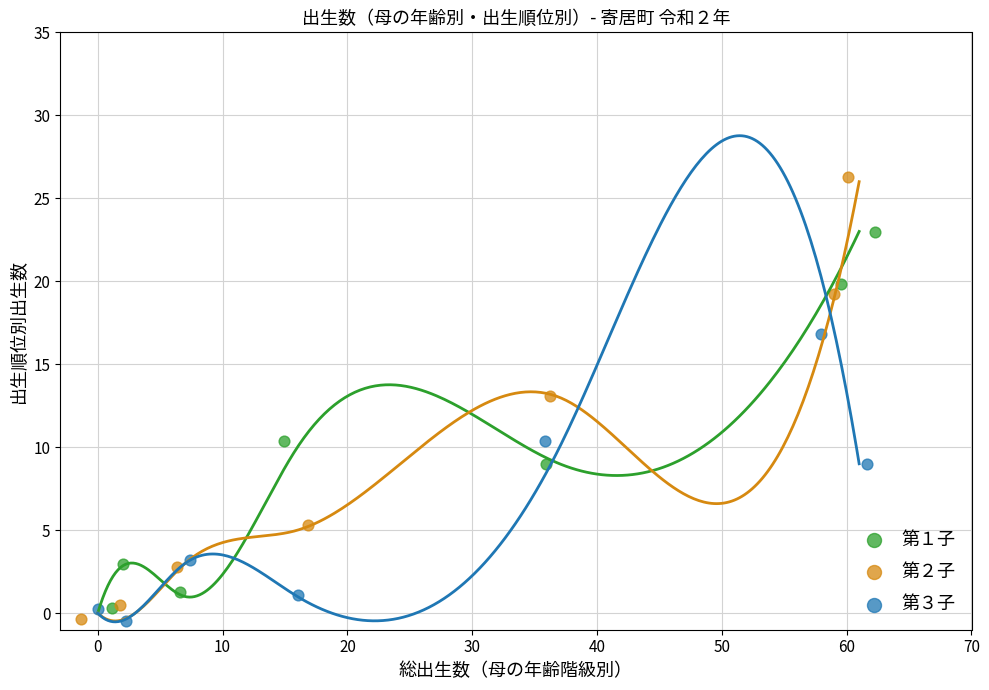

Which series reaches the maximum Y coordinate?

第２子